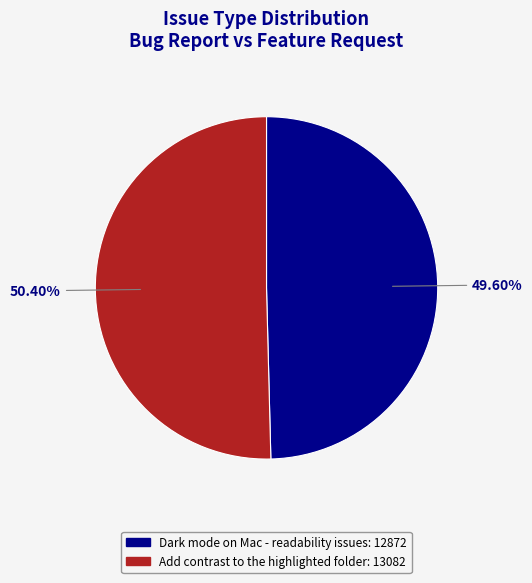

Rank the categories by value from lowest to highest.

Dark mode on Mac - readability issues, Add contrast to the highlighted folder